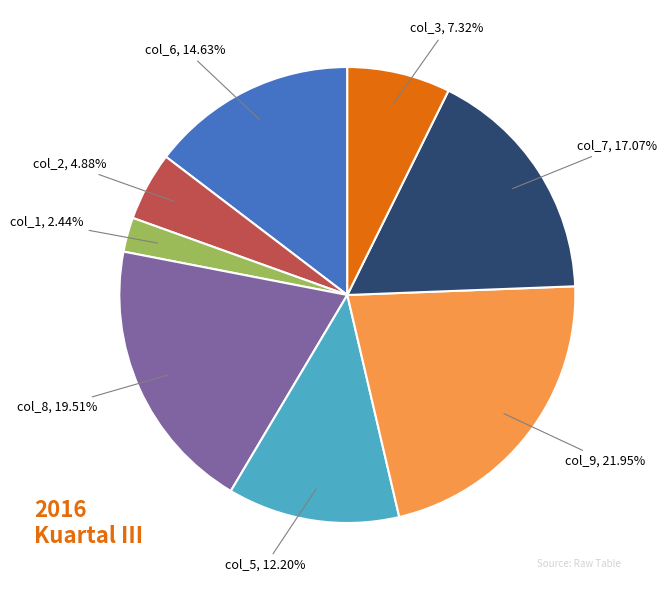

How many slices are in this pie chart?

8